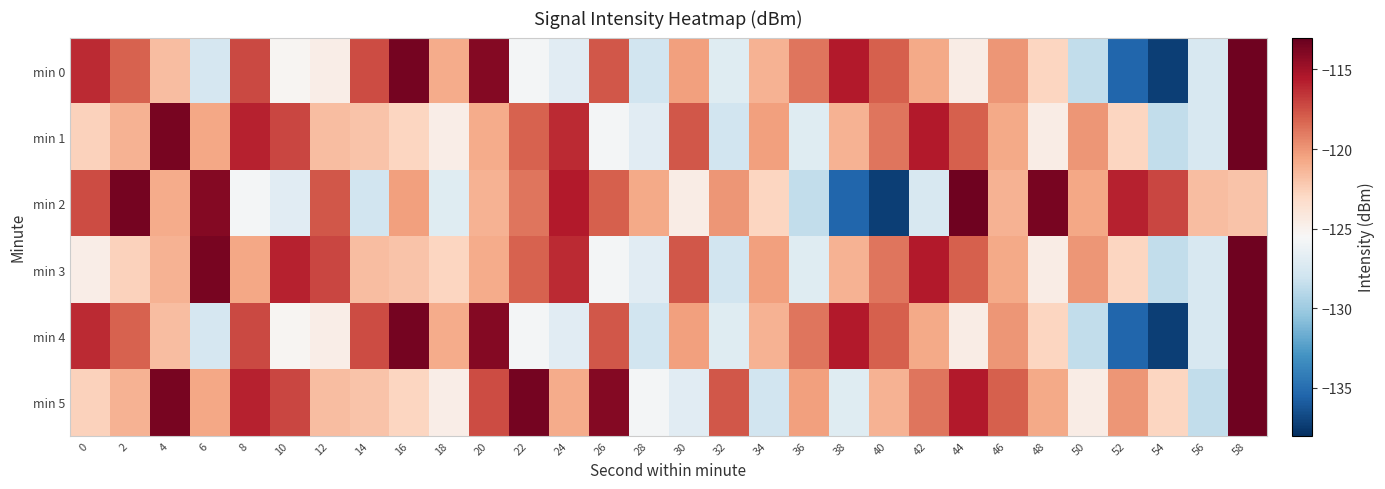

Reading left to right, what are all the values shown in this chart?

min 0: 0=-116.2	2=-118.2	4=-121.6	6=-127.6	8=-117.3	10=-125.3	12=-124.7	14=-117.4	16=-113.5	18=-120.9	20=-114.1	22=-125.7	24=-127.0	26=-117.7	28=-127.9	30=-120.4	32=-127.0	34=-121.2	36=-118.8	38=-115.6	40=-118.0	42=-120.8	44=-124.6	46=-120.0	48=-122.8	50=-128.6	52=-135.4	54=-137.3	56=-127.5	58=-113.3
min 1: 0=-122.6	2=-121.2	4=-113.6	6=-120.7	8=-115.9	10=-117.1	12=-121.6	14=-121.9	16=-122.8	18=-124.7	20=-120.9	22=-118.2	24=-116.2	26=-125.7	28=-127.0	30=-117.7	32=-127.9	34=-120.4	36=-127.0	38=-121.2	40=-118.8	42=-115.6	44=-118.0	46=-120.8	48=-124.6	50=-120.0	52=-122.8	54=-128.6	56=-127.5	58=-113.3
min 2: 0=-117.4	2=-113.5	4=-120.9	6=-114.1	8=-125.7	10=-127.0	12=-117.7	14=-127.9	16=-120.4	18=-127.0	20=-121.2	22=-118.8	24=-115.6	26=-118.0	28=-120.8	30=-124.6	32=-120.0	34=-122.8	36=-128.6	38=-135.4	40=-137.3	42=-127.5	44=-113.3	46=-121.2	48=-113.6	50=-120.7	52=-115.9	54=-117.1	56=-121.6	58=-121.9
min 3: 0=-124.7	2=-122.6	4=-121.2	6=-113.6	8=-120.7	10=-115.9	12=-117.1	14=-121.6	16=-121.9	18=-122.8	20=-120.9	22=-118.2	24=-116.2	26=-125.7	28=-127.0	30=-117.7	32=-127.9	34=-120.4	36=-127.0	38=-121.2	40=-118.8	42=-115.6	44=-118.0	46=-120.8	48=-124.6	50=-120.0	52=-122.8	54=-128.6	56=-127.5	58=-113.3
min 4: 0=-116.2	2=-118.2	4=-121.6	6=-127.6	8=-117.3	10=-125.3	12=-124.7	14=-117.4	16=-113.5	18=-120.9	20=-114.1	22=-125.7	24=-127.0	26=-117.7	28=-127.9	30=-120.4	32=-127.0	34=-121.2	36=-118.8	38=-115.6	40=-118.0	42=-120.8	44=-124.6	46=-120.0	48=-122.8	50=-128.6	52=-135.4	54=-137.3	56=-127.5	58=-113.3
min 5: 0=-122.6	2=-121.2	4=-113.6	6=-120.7	8=-115.9	10=-117.1	12=-121.6	14=-121.9	16=-122.8	18=-124.7	20=-117.4	22=-113.5	24=-120.9	26=-114.1	28=-125.7	30=-127.0	32=-117.7	34=-127.9	36=-120.4	38=-127.0	40=-121.2	42=-118.8	44=-115.6	46=-118.0	48=-120.8	50=-124.6	52=-120.0	54=-122.8	56=-128.6	58=-113.3